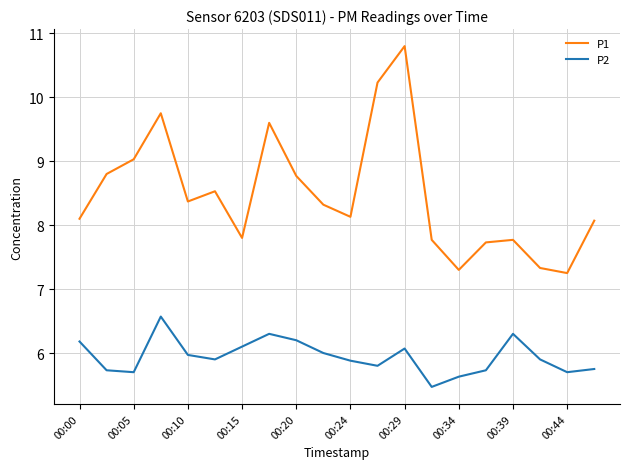

What is the smallest value displayed?

5.5